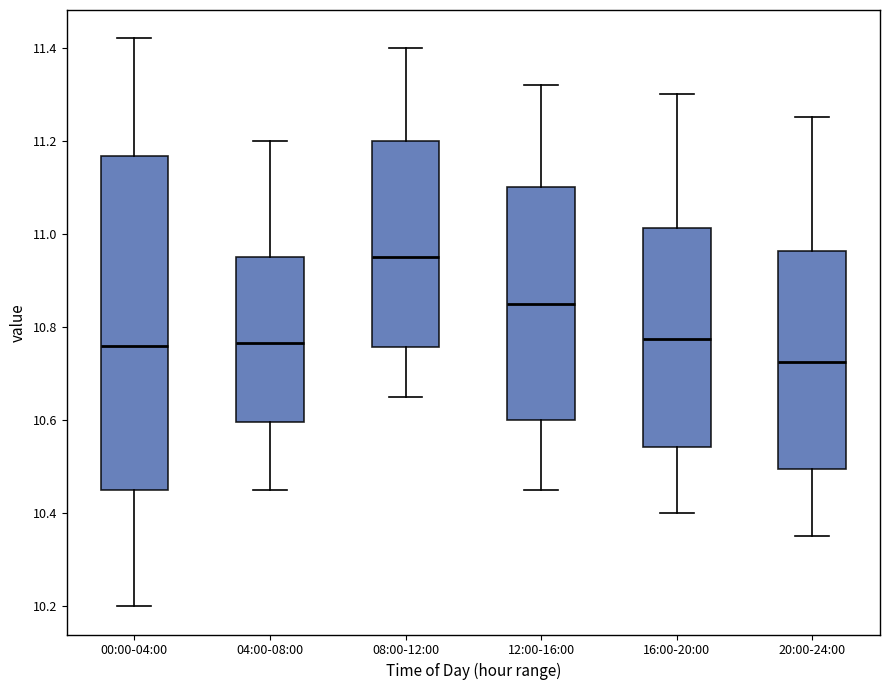

Where does the median line of the box for 16:00-20:00 sit on the y-axis? The values are not printed on the chart, so give them approximately, as read against the axis.

10.78